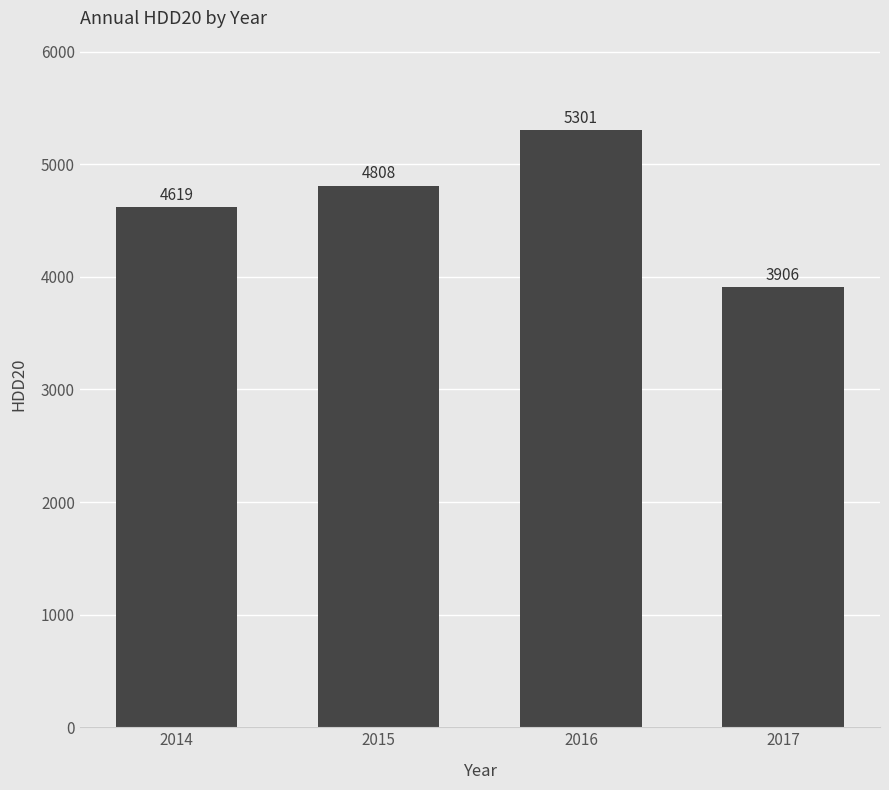

Which category has the highest value across all series?

2016